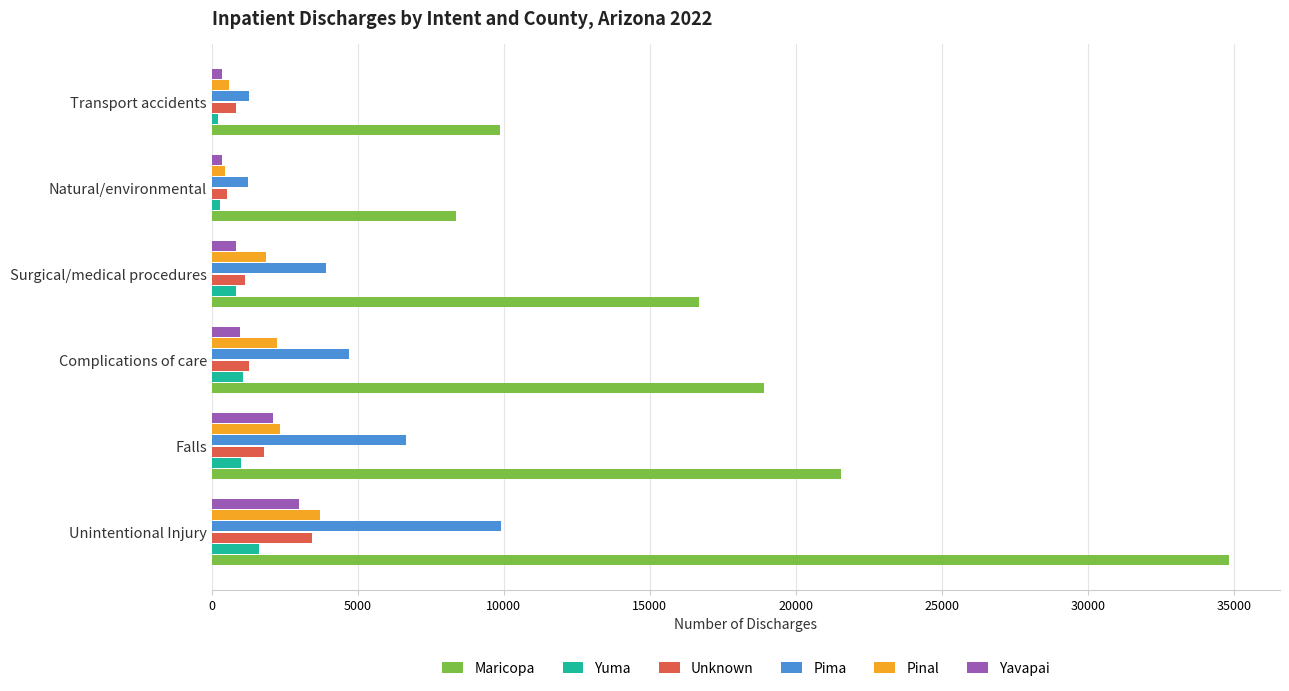

Is it true that Unknown equals 823 at Transport accidents?

True